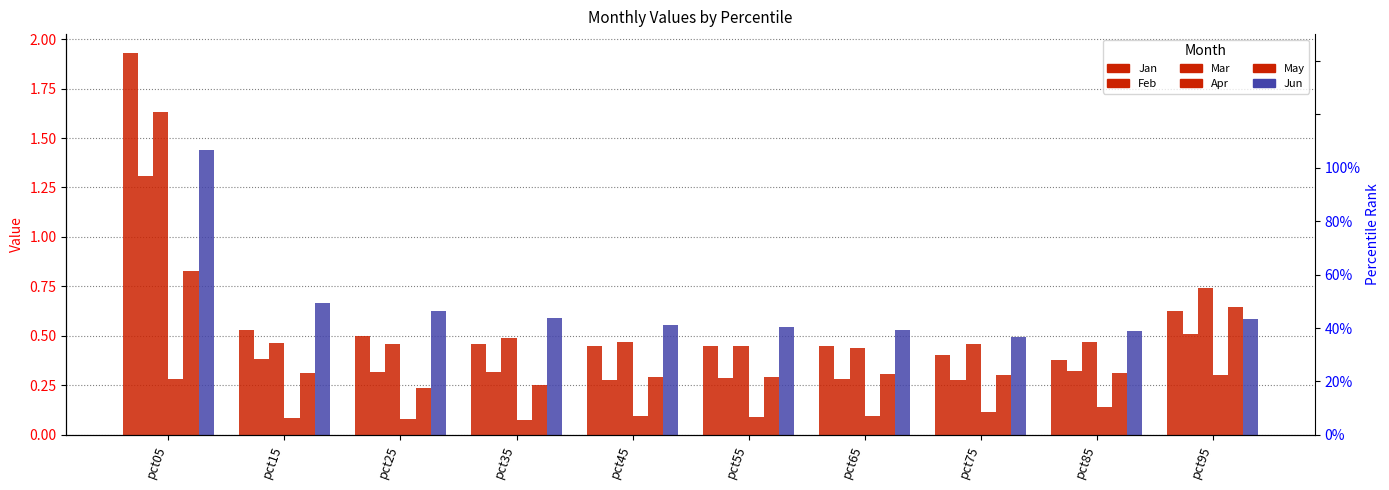

What is the spread (max minus min) of values at pct05?

1.6